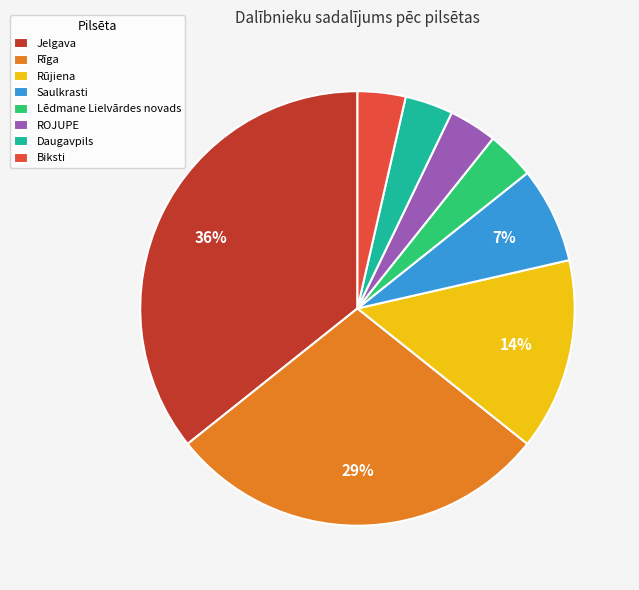

Which category has the biggest portion of the pie?

Jelgava